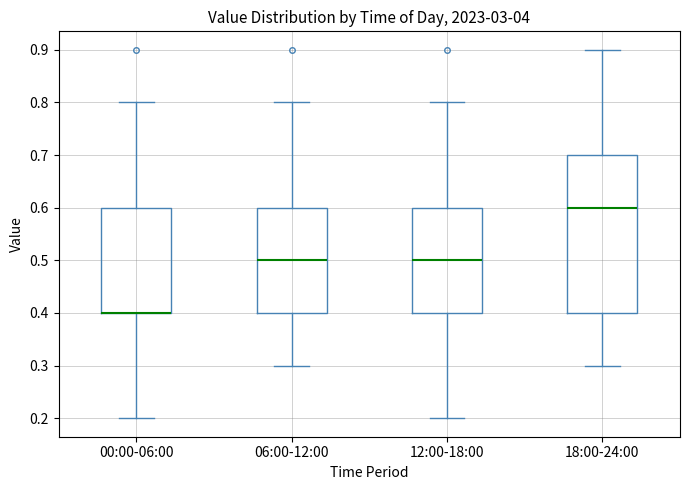

Reading left to right, transcribe this box plot: for each box, give where its median line is, the range the box spans, and where its two whiskers end, as read against the y-axis. The values are not printed on the chart, so give them approximately, as read against the axis.

00:00-06:00: median 0.4 (drawn on the box's lower edge), box 0.4 to 0.6, whiskers 0.2 to 0.8
06:00-12:00: median 0.5, box 0.4 to 0.6, whiskers 0.3 to 0.8
12:00-18:00: median 0.5, box 0.4 to 0.6, whiskers 0.2 to 0.8
18:00-24:00: median 0.6, box 0.4 to 0.7, whiskers 0.3 to 0.9